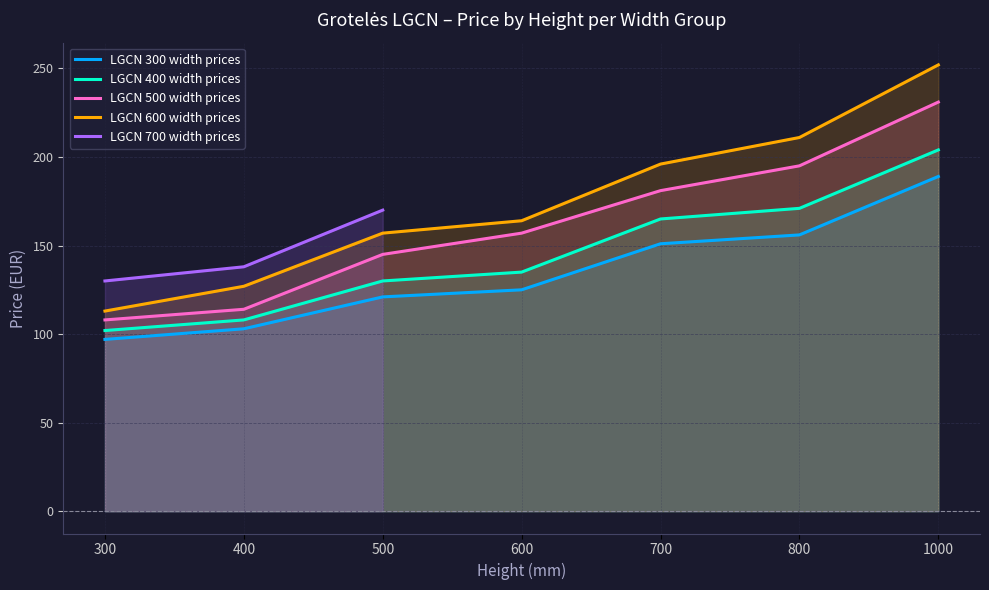

What is the greatest value displayed?

252.0